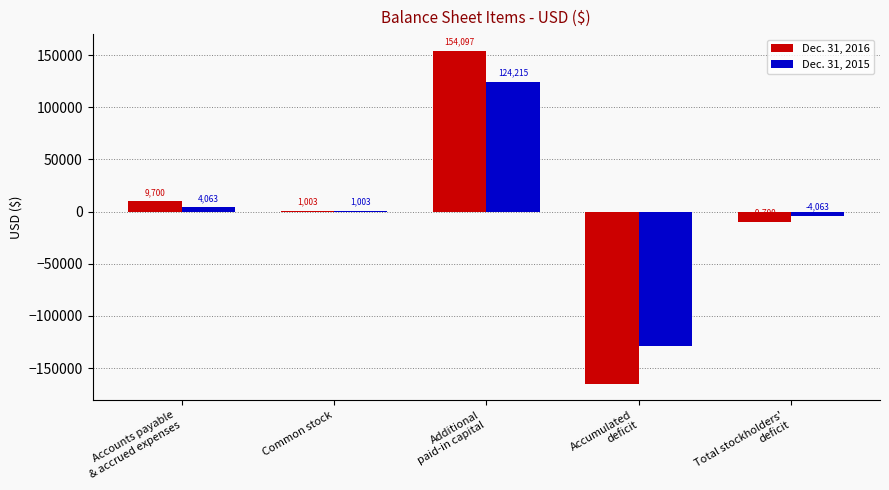

What is the sum of all Dec. 31, 2015 values?

-4063